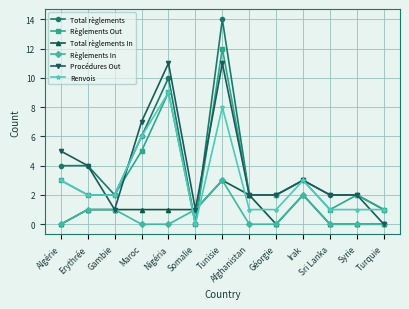

What is the spread (max minus min) of values at Tunisie?

11